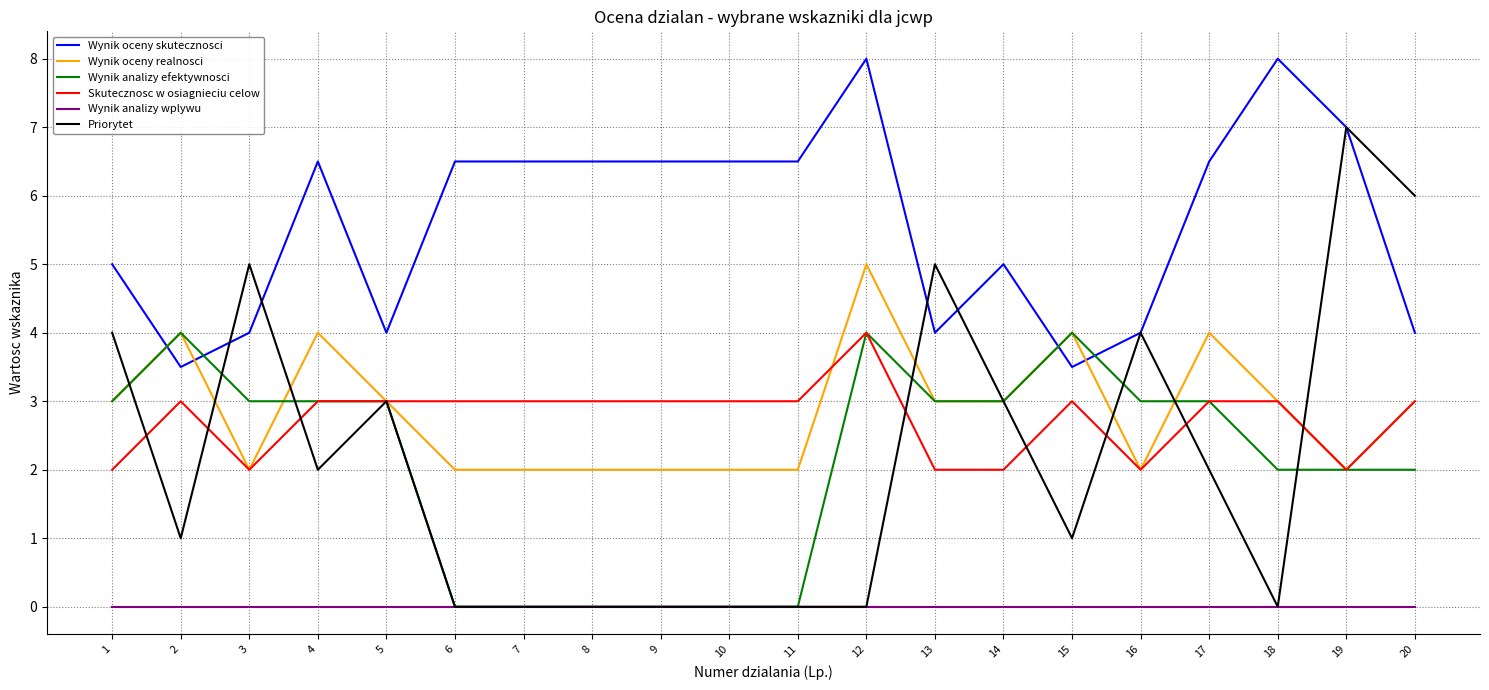

Which series ends up on top after the final intersection of Wynik analizy efektywnosci and Wynik oceny skutecznosci?

Wynik oceny skutecznosci